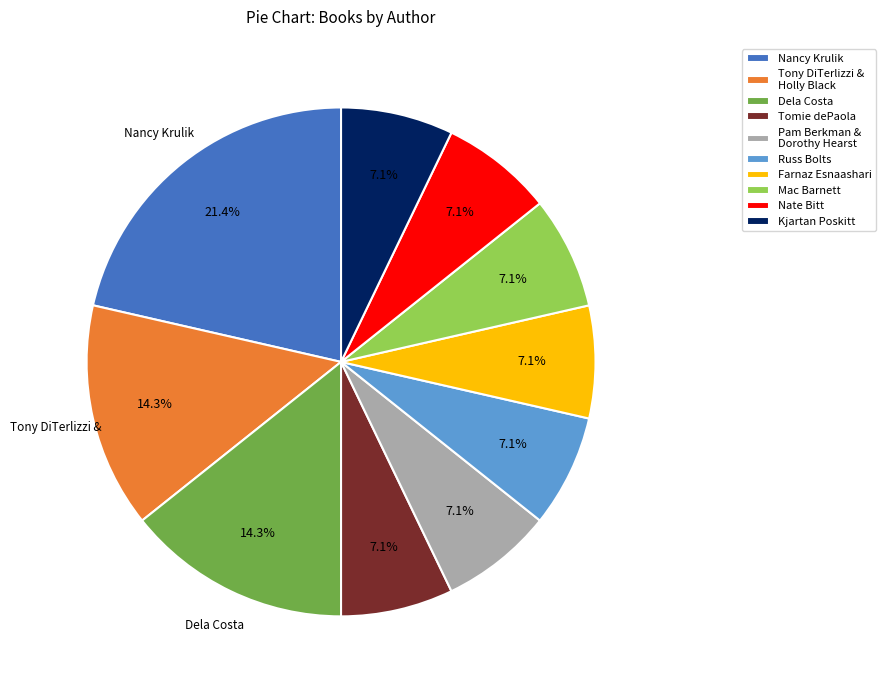

Is there any slice that represents more than half of the pie?

No